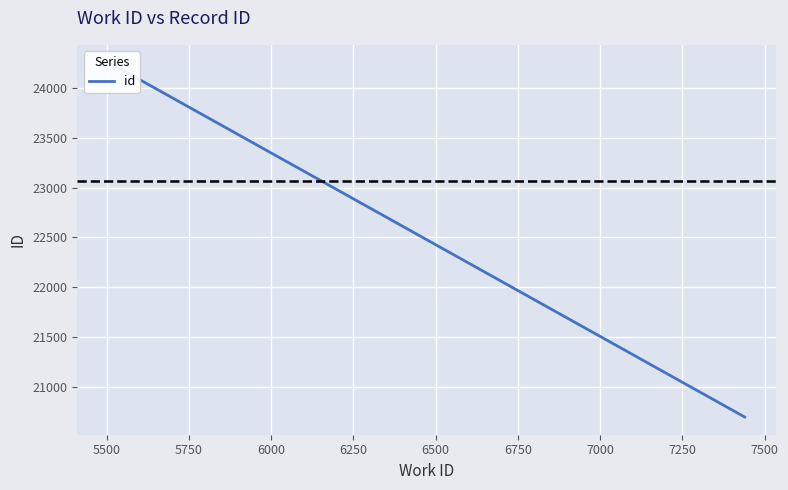

Which label corresponds to the largest value in the chart?

5500